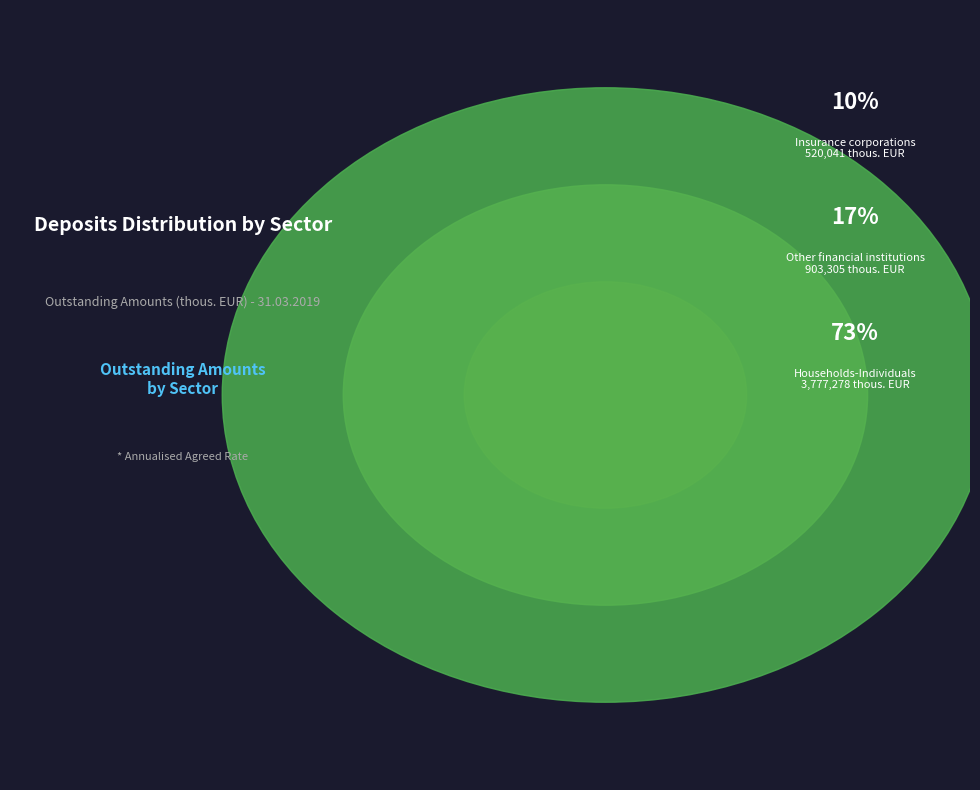

To the nearest percent, what percentage of the pie is Households-Individuals?

73%